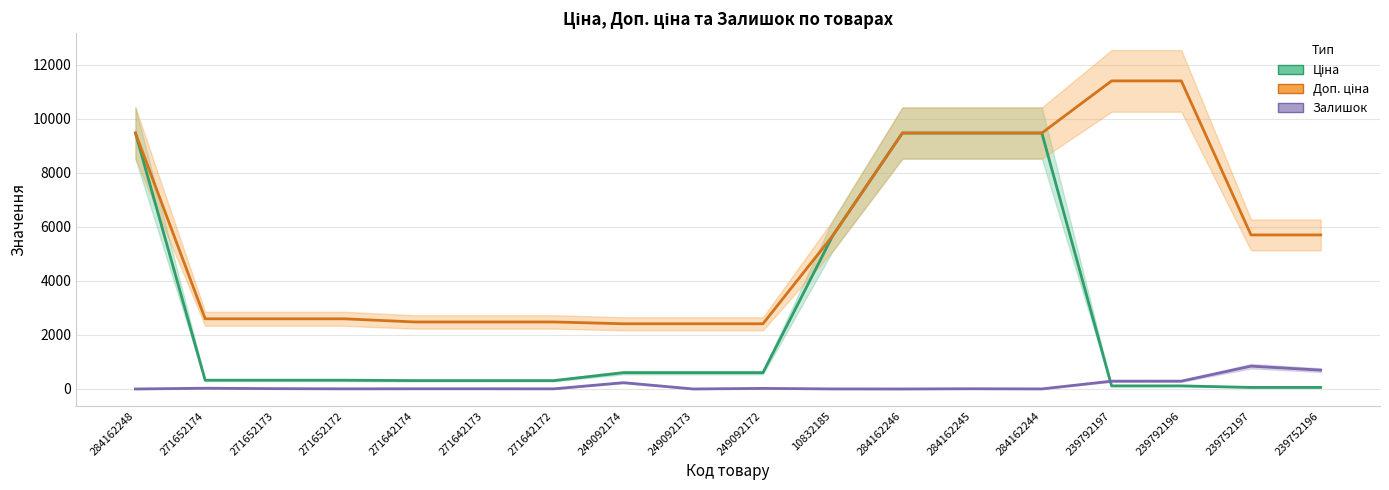

Which series has the largest total across all categories?

Доп. ціна